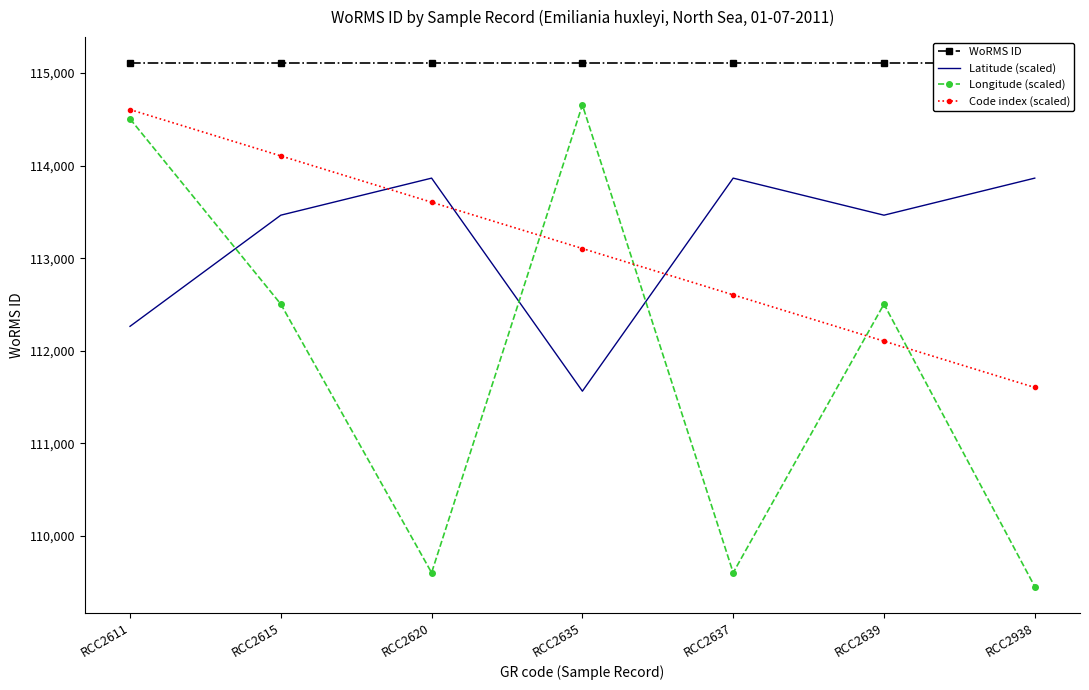

At which label is Latitude (scaled) closest to 112714?

RCC2611